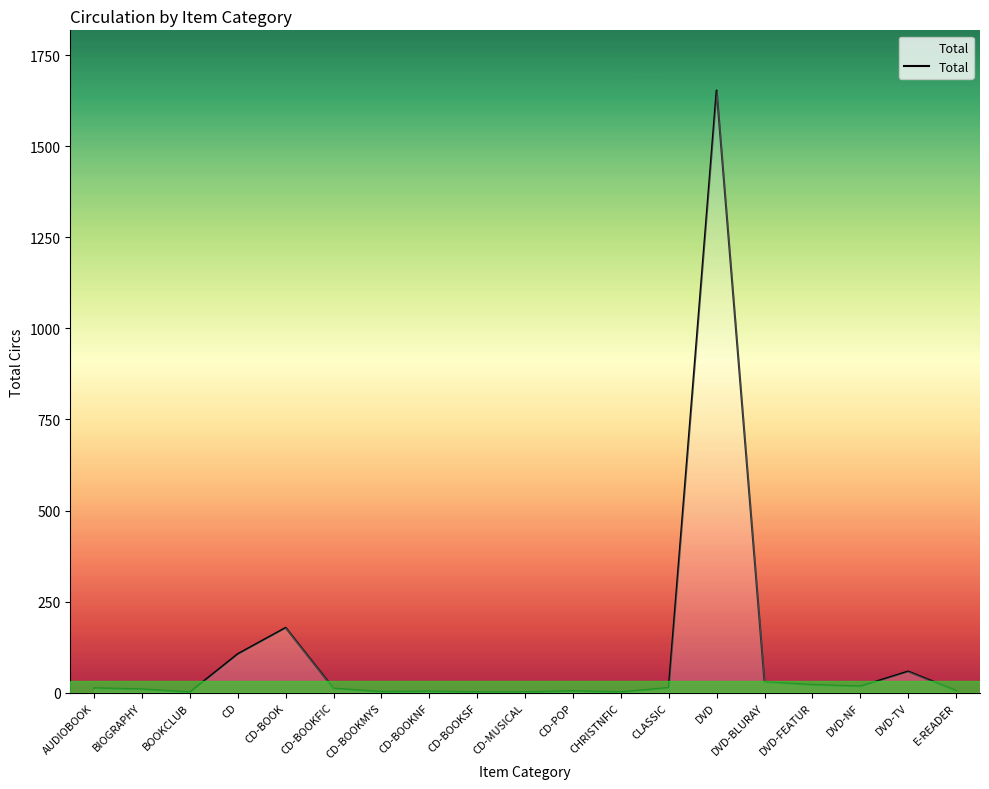

Is it true that the value at DVD-BLURAY is 29?

True